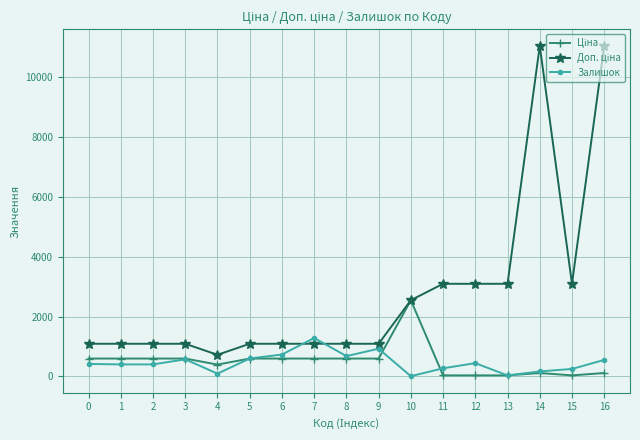

What is the average value of the Залишок series?

457.2